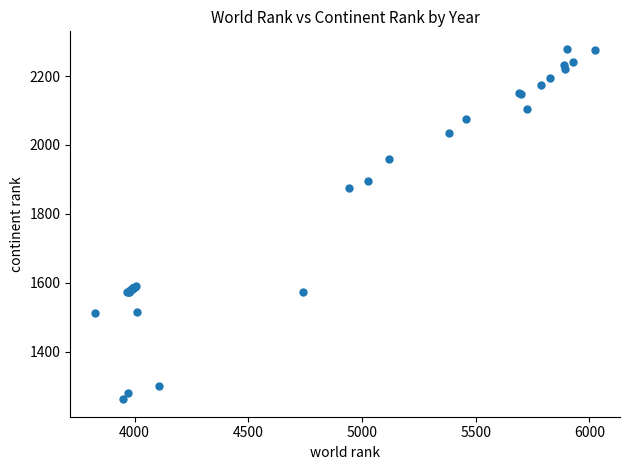

What Y value in the scatter plot is closest to 1770?

1874